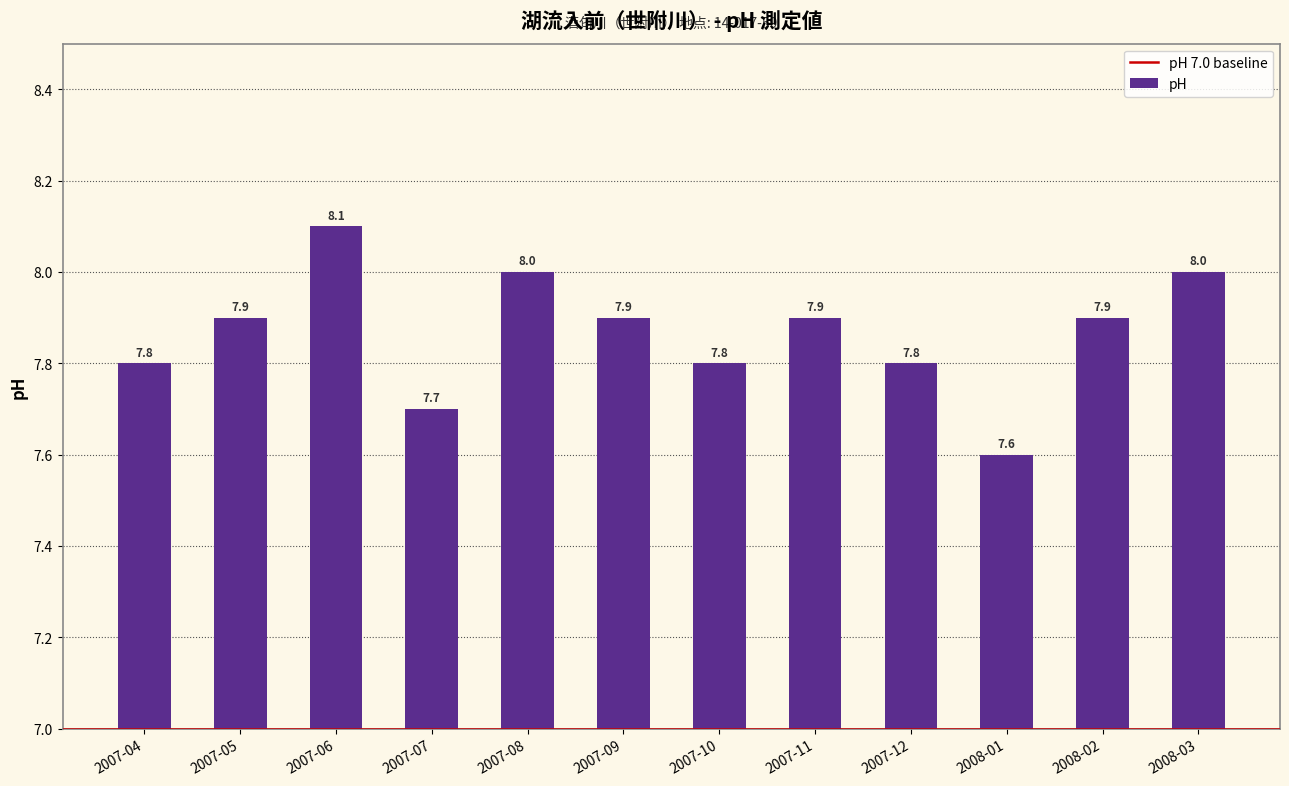

True or false: the data shows 11.5 at 2007-11.

False